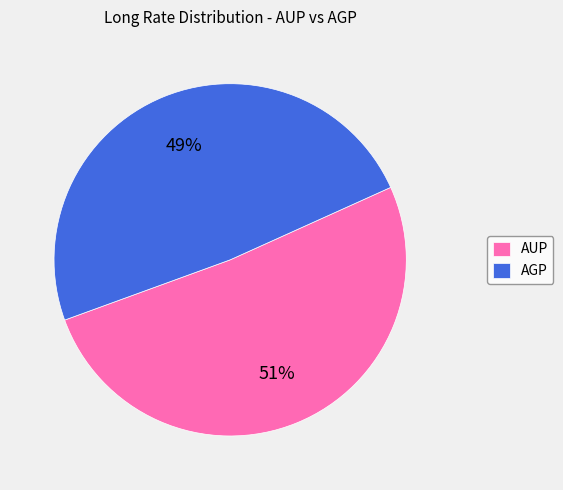

Between AGP and AUP, which is larger?

AUP